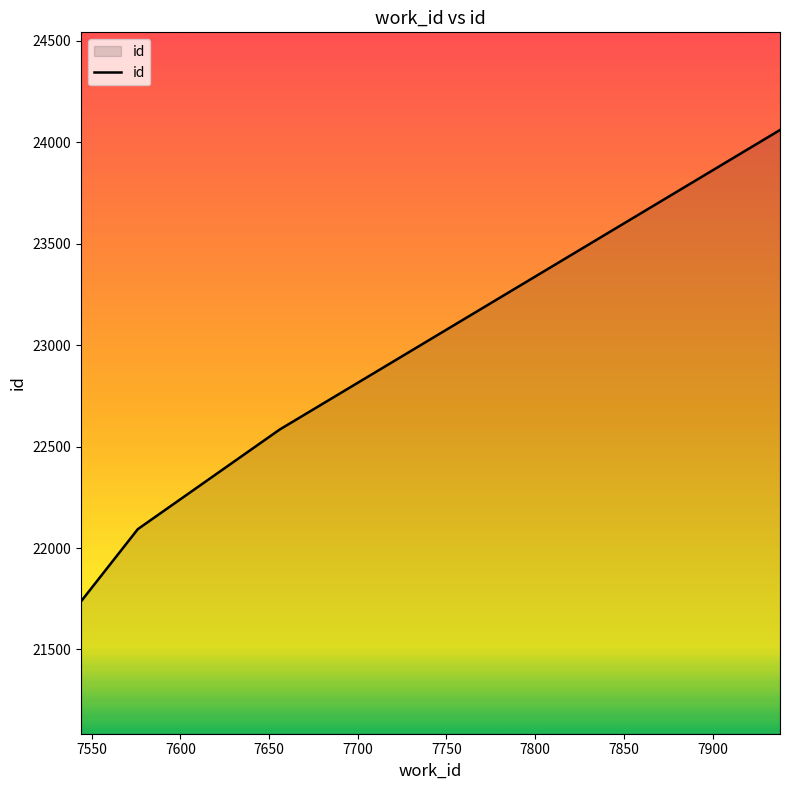

Count the number of data series in this chart.

1